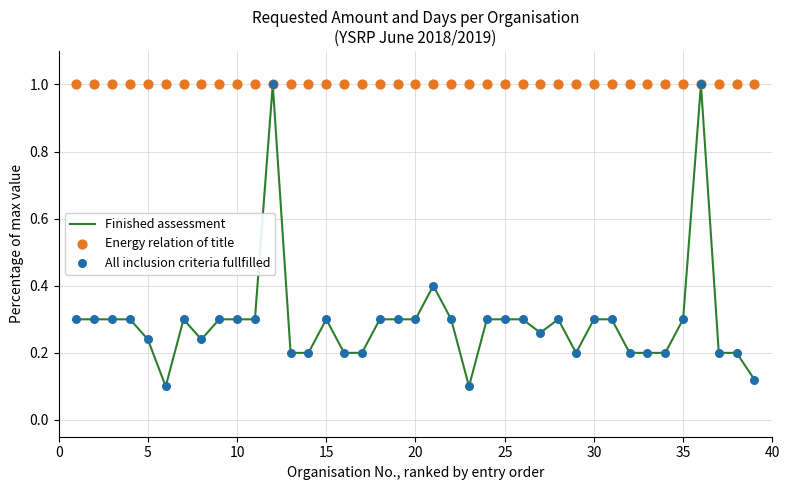

Which series has the largest Y range (max minus min)?

Finished assessment